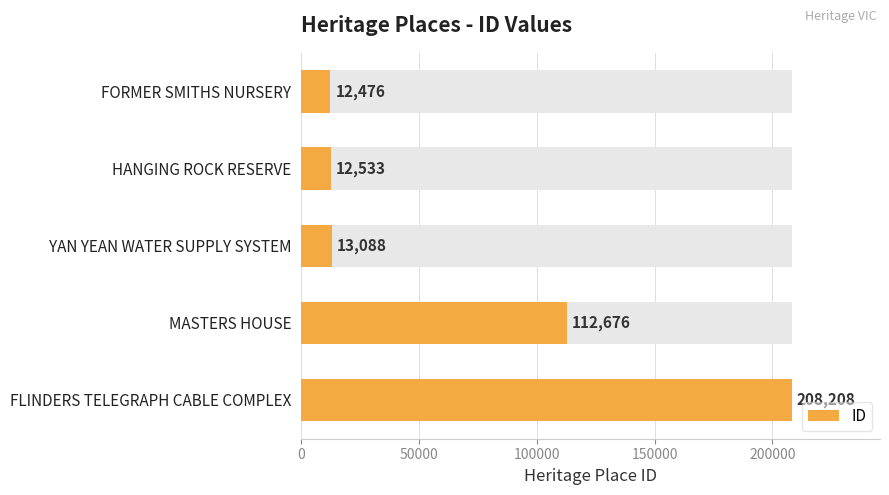

What is the greatest value displayed?

208208